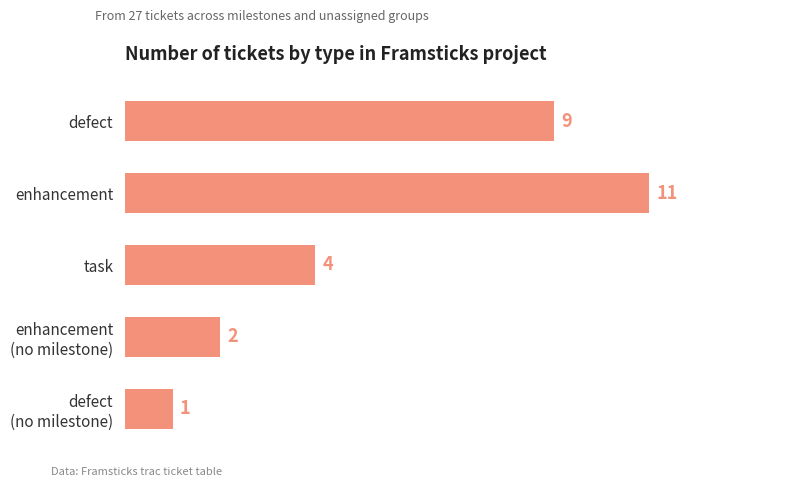

What is the maximum value shown in the chart?

11